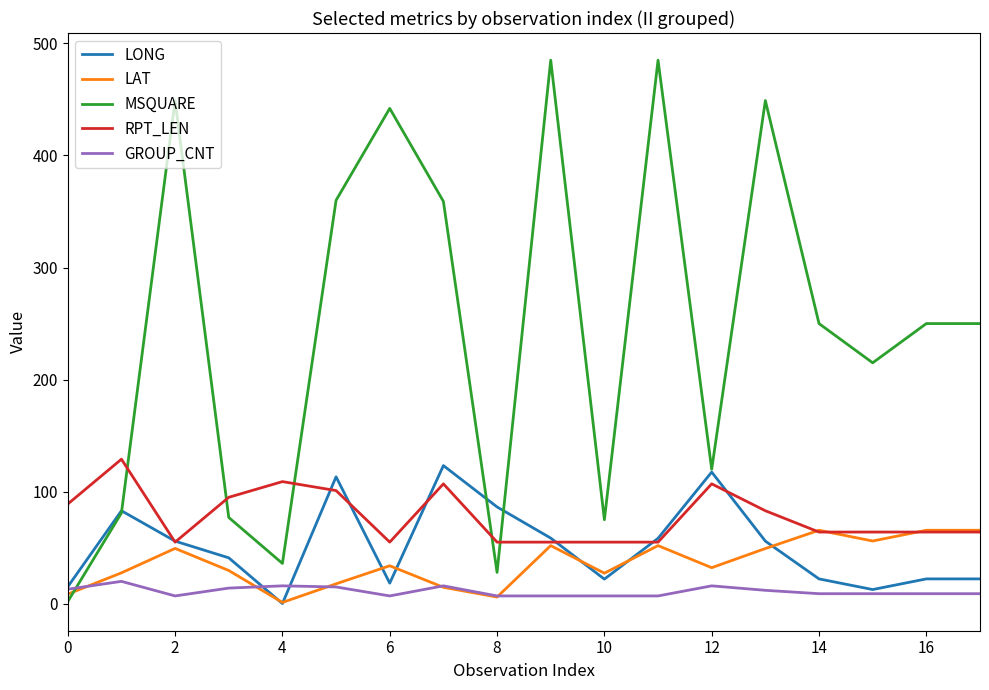

Which series ends up on top after the final intersection of MSQUARE and GROUP_CNT?

MSQUARE